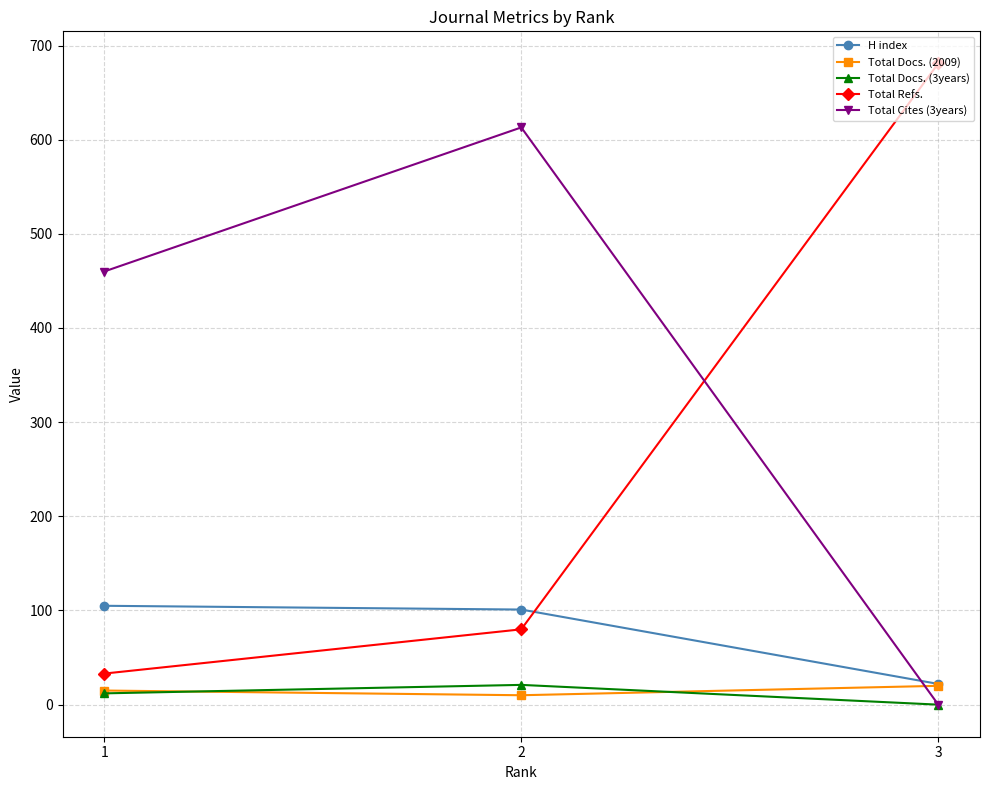

What is the maximum value shown in the chart?

681